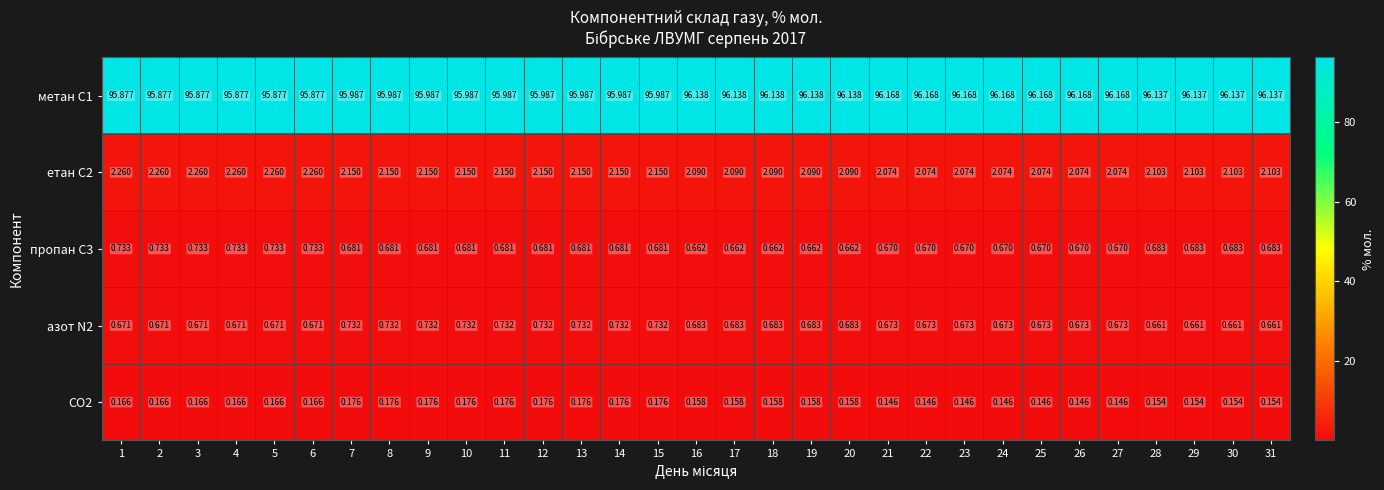

What is the spread (max minus min) of values at 5?

95.7